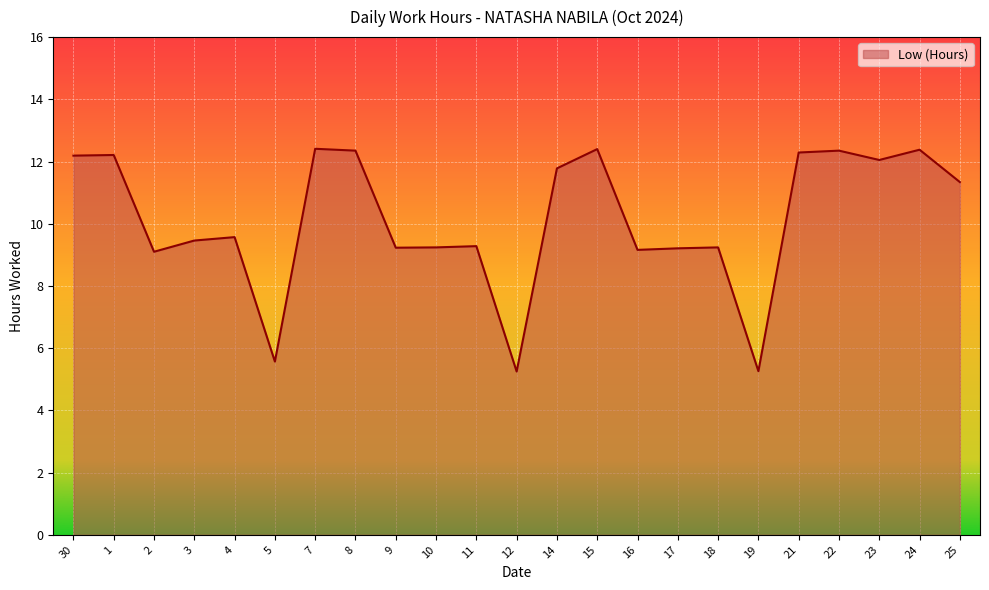

What is the difference between the maximum and minimum values?

7.2